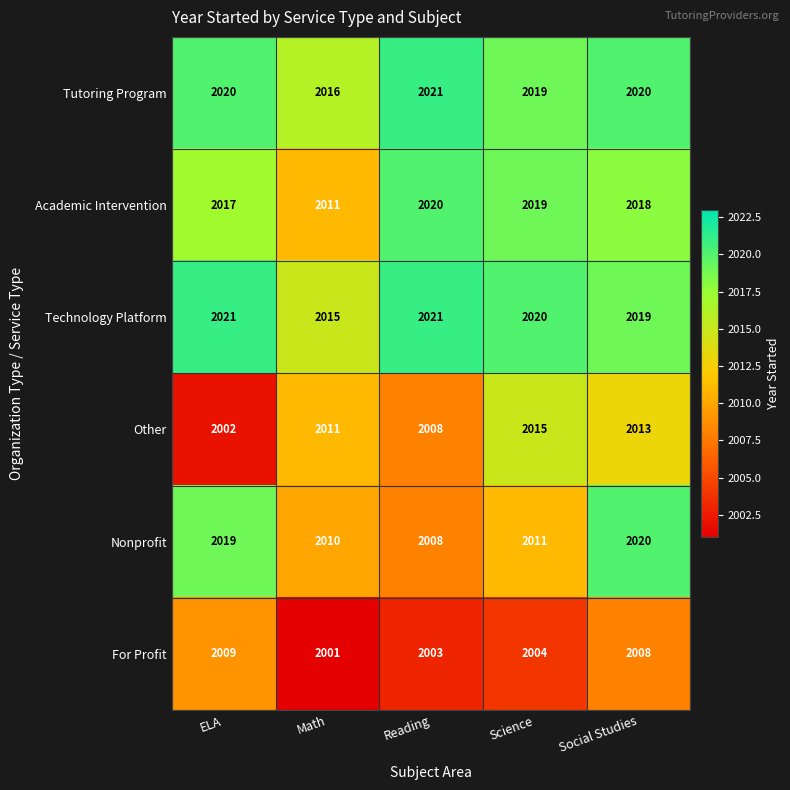

What is the sum of all For Profit values?

10025